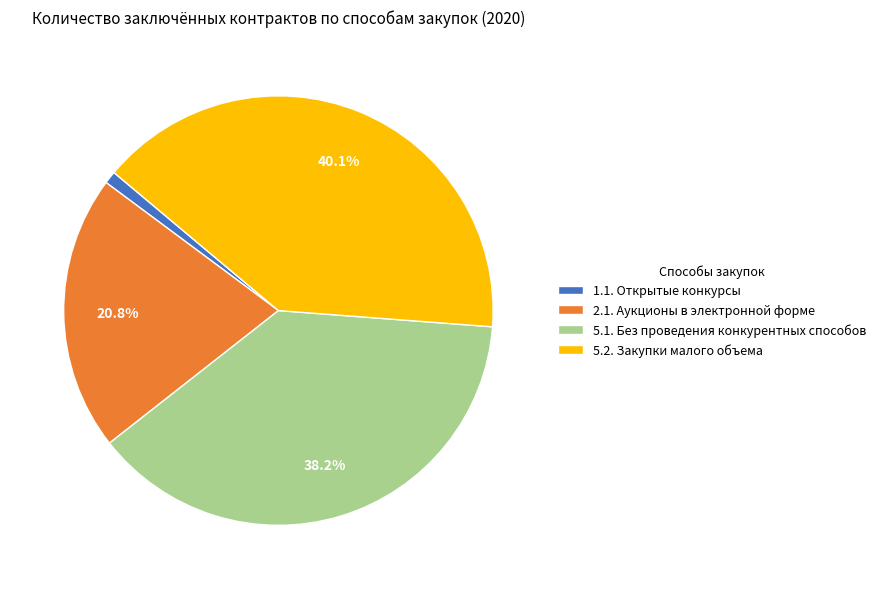

Do 1.1. Открытые конкурсы and 5.2. Закупки малого объема together represent more than half of the pie?

No